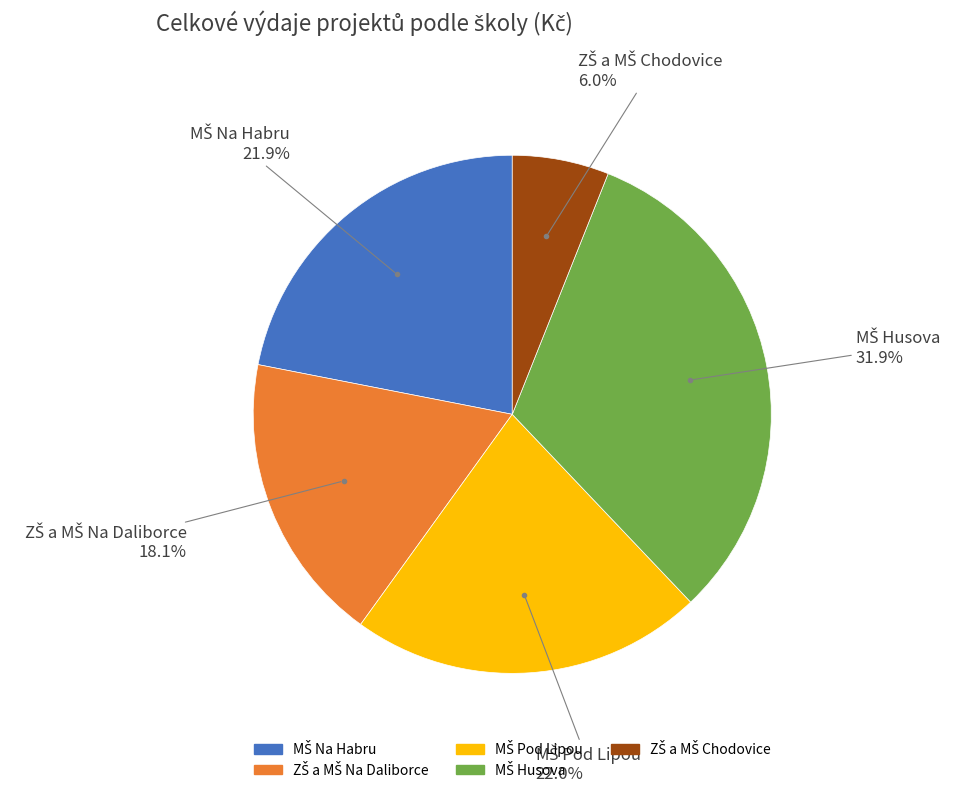

Count the number of slices in the pie.

5